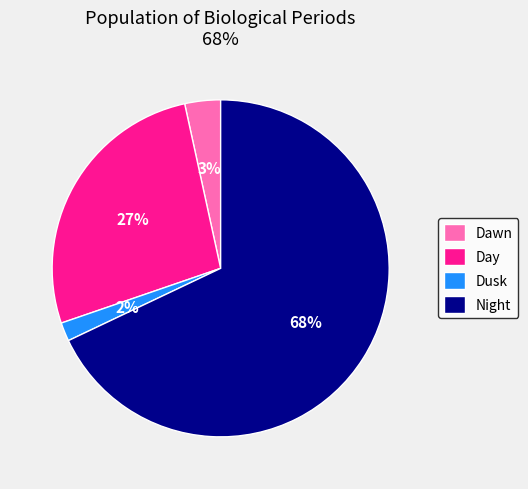

Do Dusk and Day together represent more than half of the pie?

No